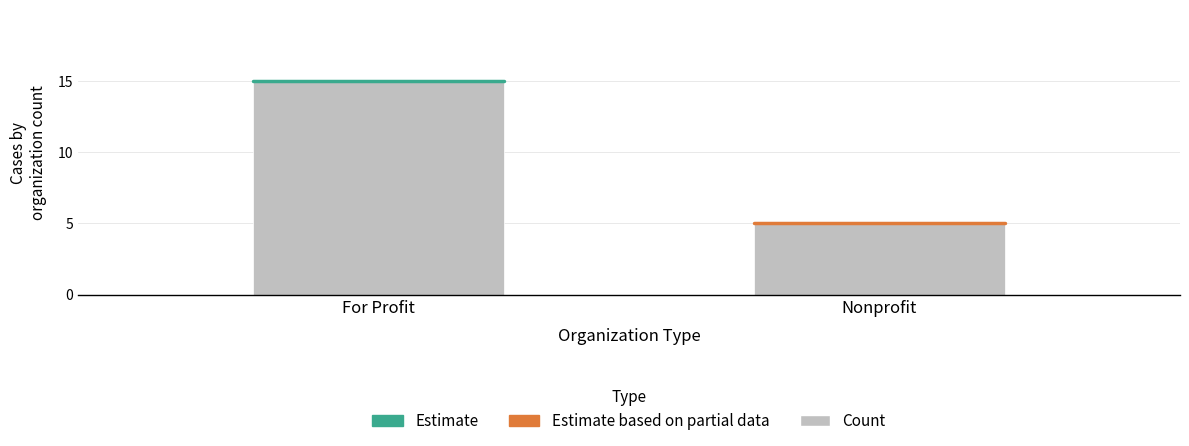

What is the average value?

10